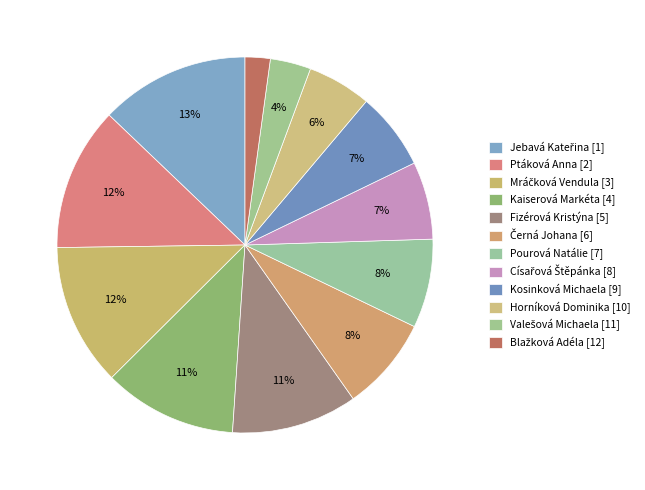

How many slices are in this pie chart?

12